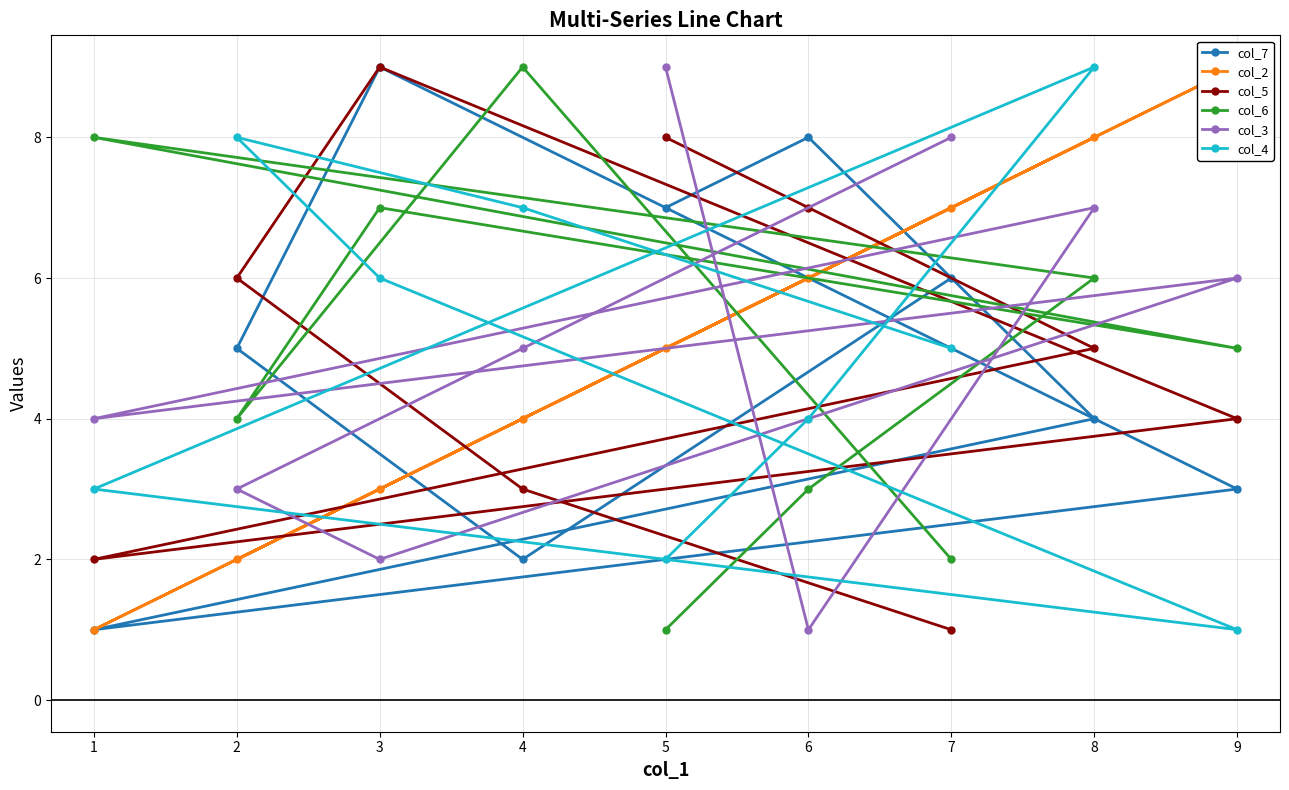

Is it true that col_5 equals 2 at 8?

False